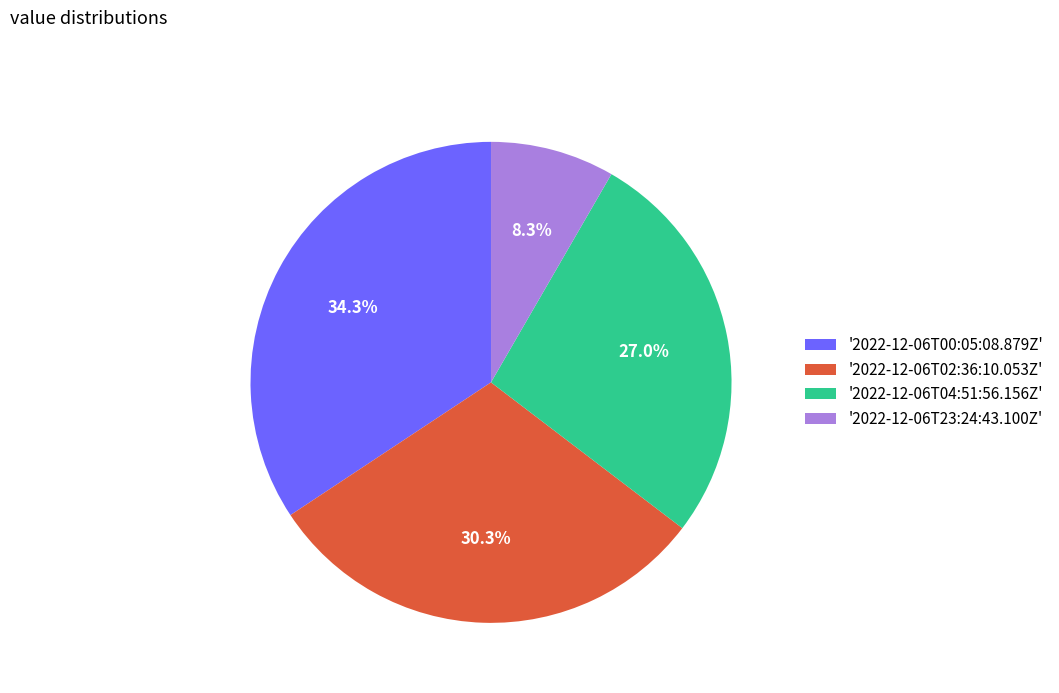

Rank the categories by value from highest to lowest.

'2022-12-06T00:05:08.879Z', '2022-12-06T02:36:10.053Z', '2022-12-06T04:51:56.156Z', '2022-12-06T23:24:43.100Z'